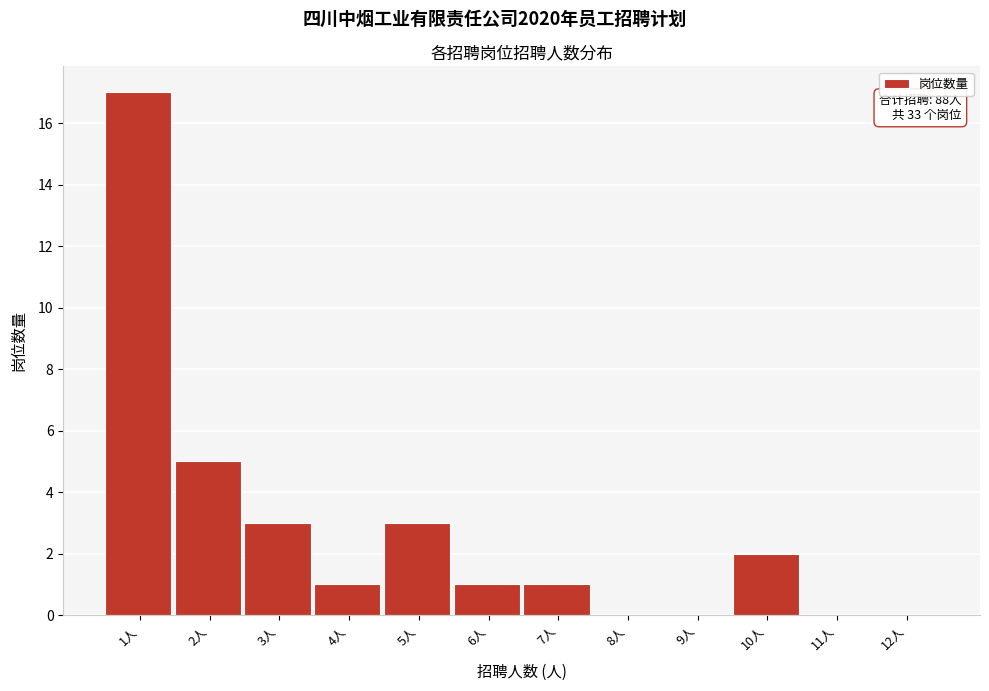

Reading left to right, transcribe all the data shown in this chart.

1人=17	2人=5	3人=3	4人=1	5人=3	6人=1	7人=1	8人=0	9人=0	10人=2	11人=0	12人=0